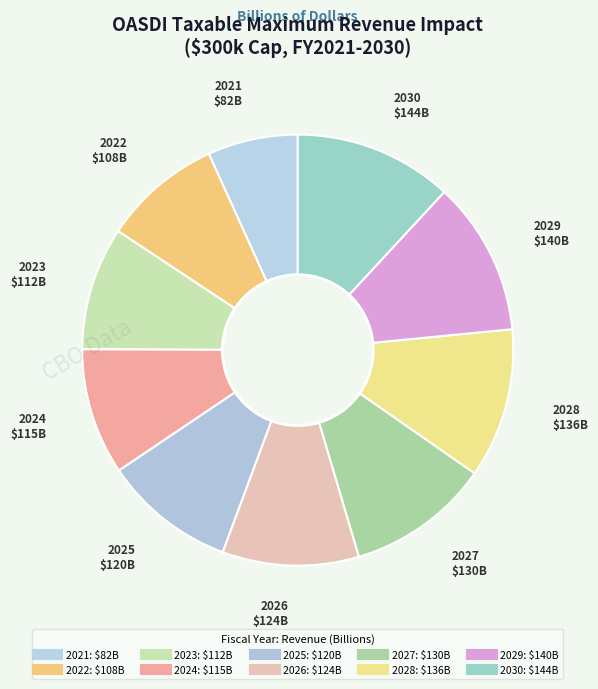

How many slices are in this pie chart?

10